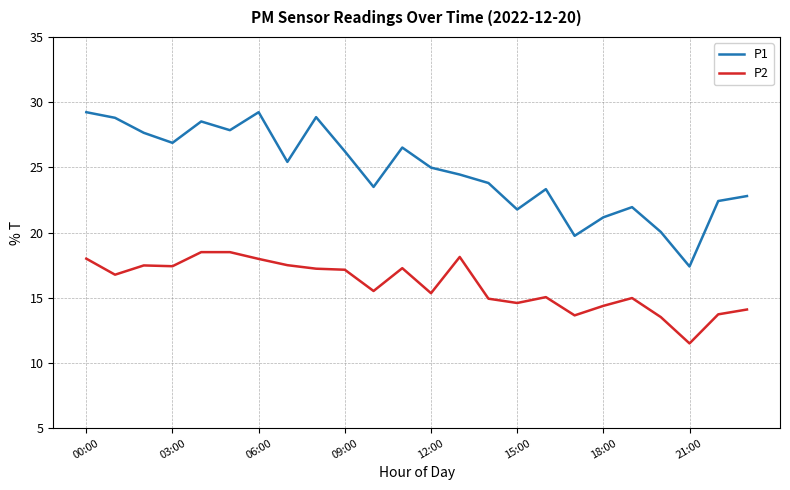

Which series has the largest range (max minus min)?

P1